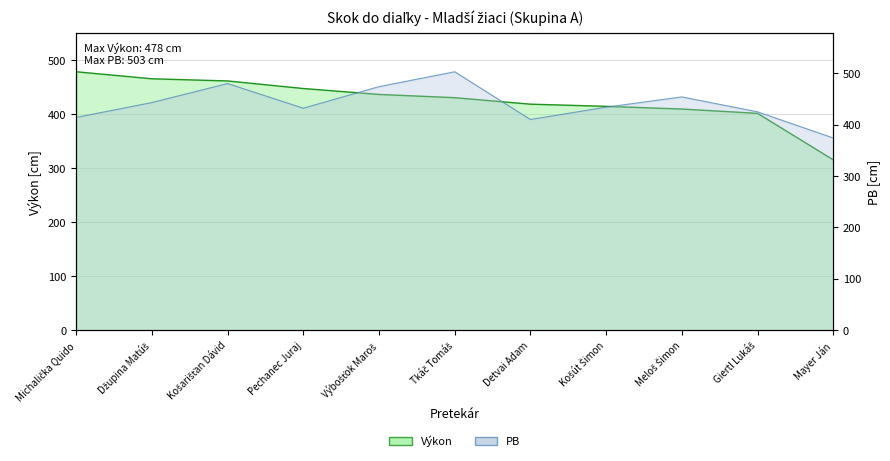

Is the value of PB at Pechanec Juraj greater than the value of Výkon at Výbošťok Maroš?

No